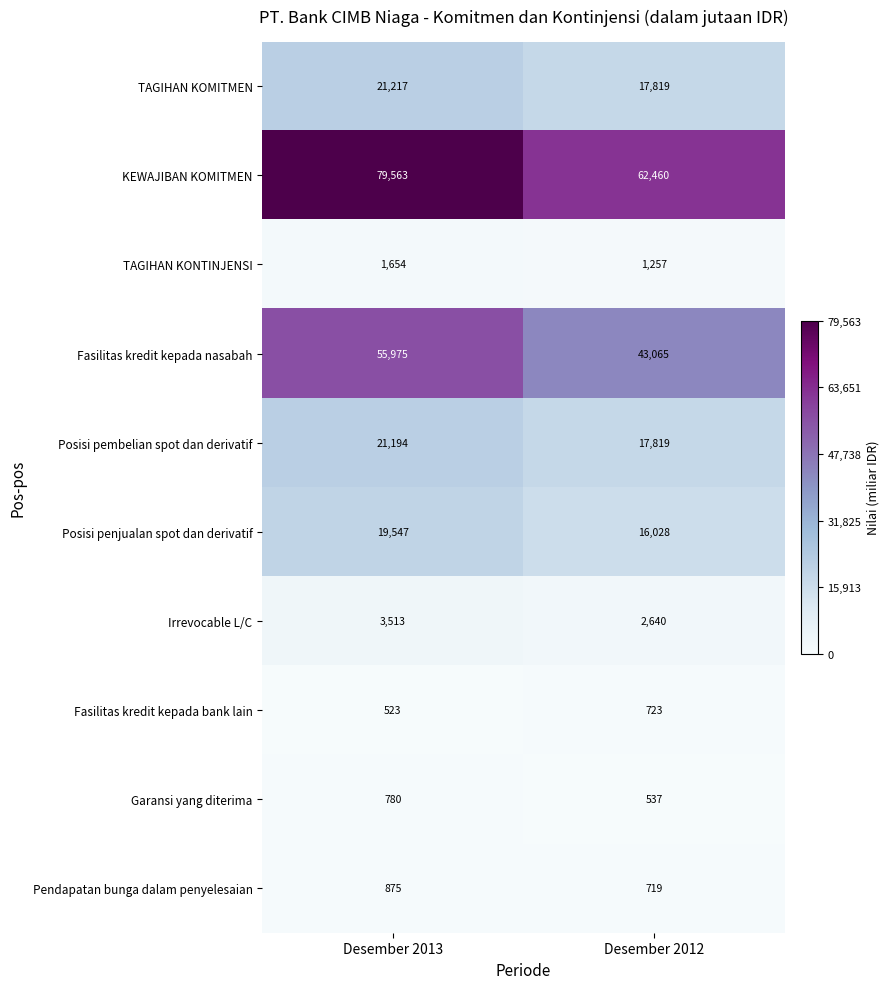

Reading left to right, extract all data points from this chart.

TAGIHAN KOMITMEN: 21217	17819
KEWAJIBAN KOMITMEN: 79563	62460
TAGIHAN KONTINJENSI: 1654	1257
Fasilitas kredit kepada nasabah: 55975	43065
Posisi pembelian spot dan derivatif: 21194	17819
Posisi penjualan spot dan derivatif: 19547	16028
Irrevocable L/C: 3513	2640
Fasilitas kredit kepada bank lain: 523	723
Garansi yang diterima: 780	537
Pendapatan bunga dalam penyelesaian: 875	719